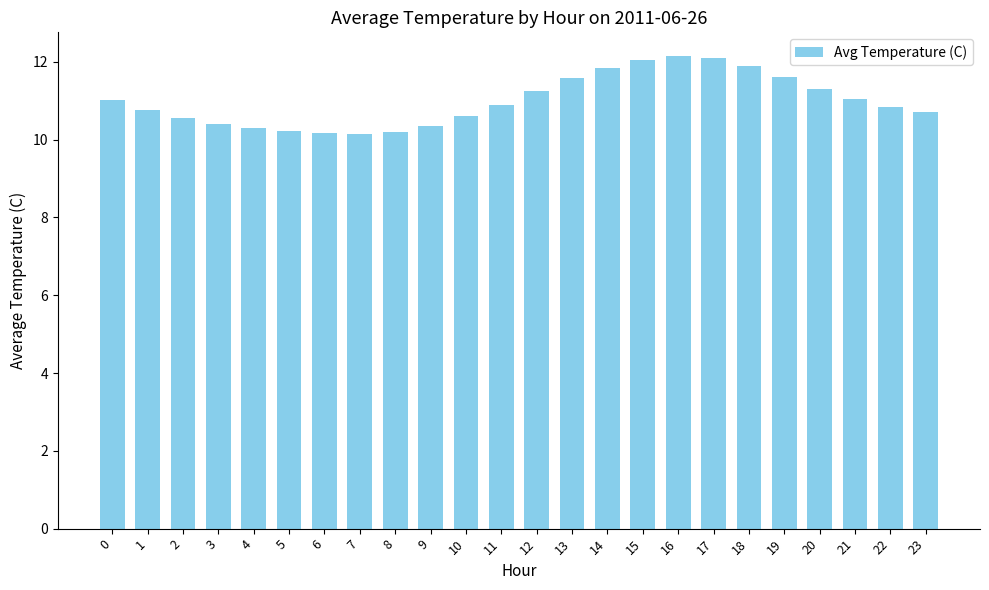

What is the smallest value displayed?

10.2